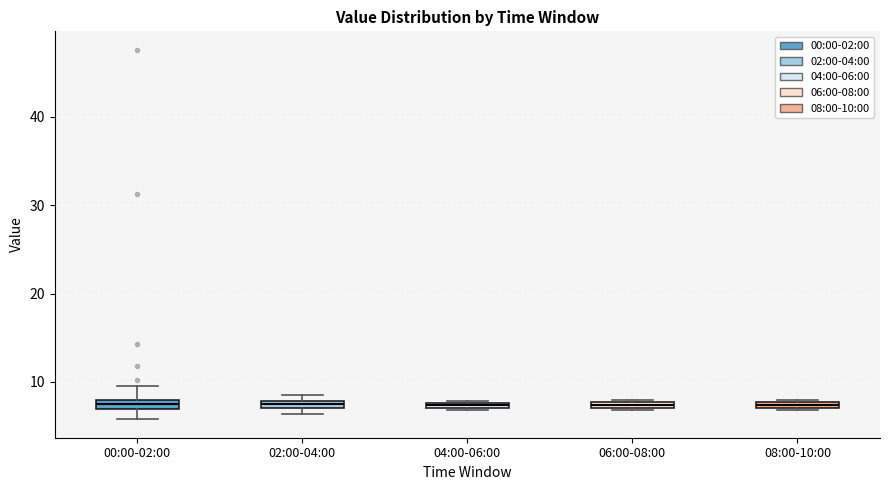

Where is the upper edge of the box for 04:00-06:00 on the y-axis? The values are not printed on the chart, so give them approximately, as read against the axis.

8